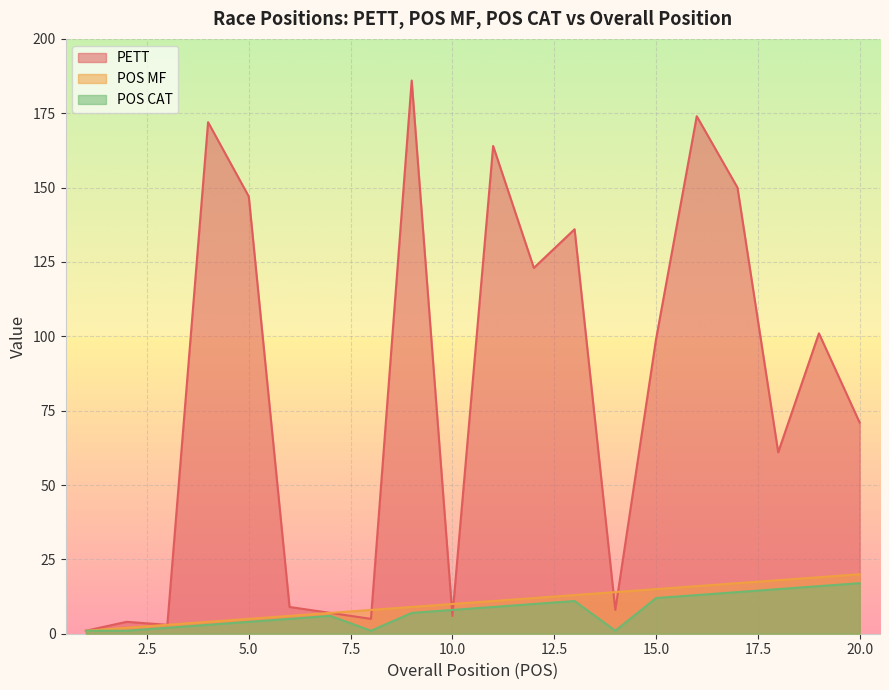

What is the value of the PETT point at the 16th from the left?

174